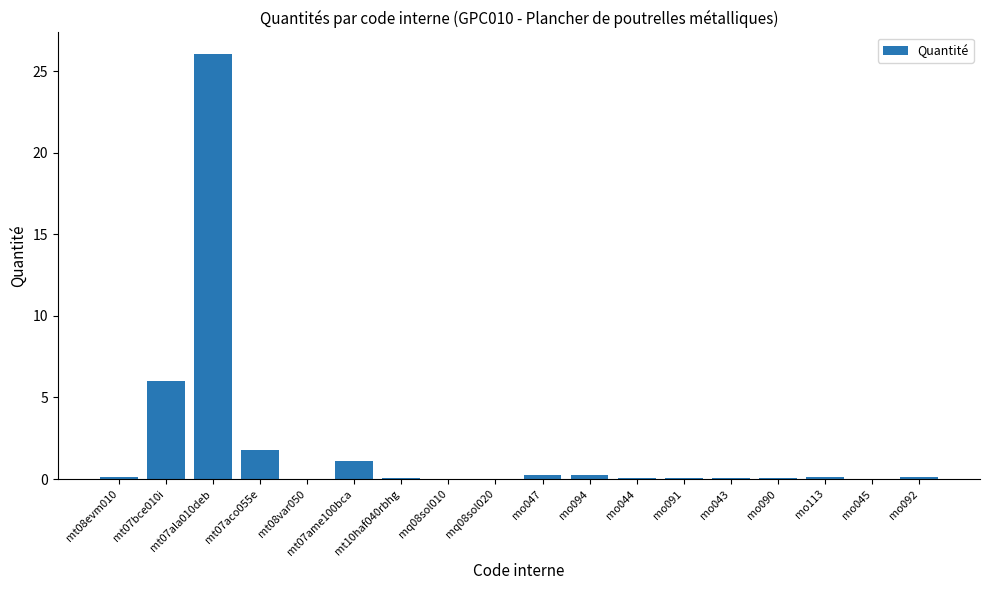

What is the sum of all values?

36.2